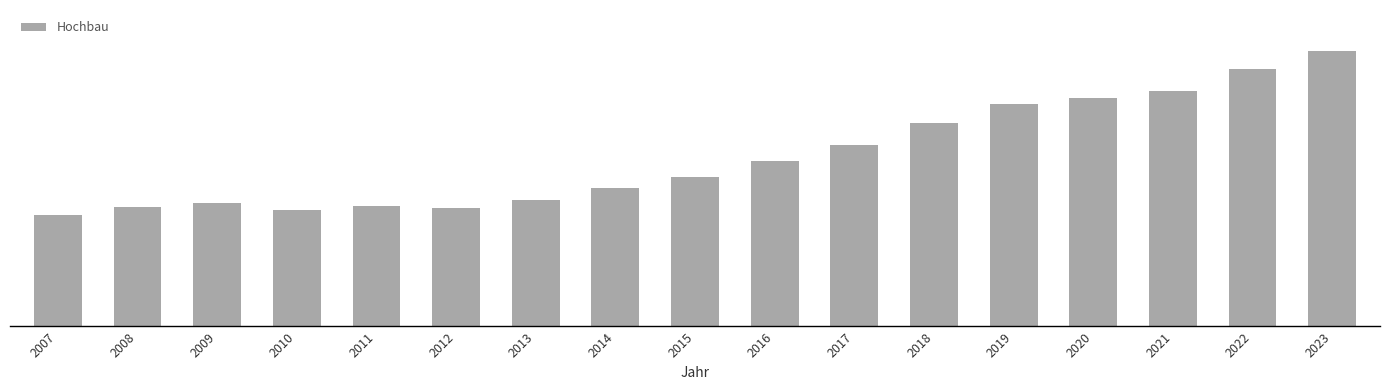

Reading right to left, transcribe all the data shown in this chart.

6940	6478	5944	5750	5613	5133	4558	4162	3773	3482	3172	2991	3024	2917	3108	3011	2800